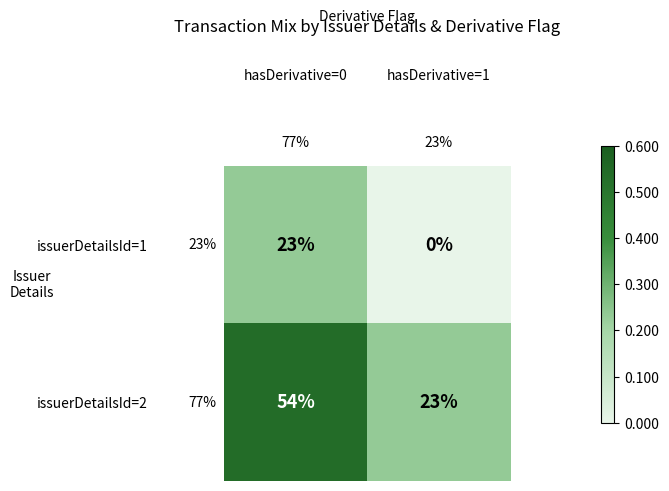

The issuerDetailsId=1 series shows 15 at hasDerivative=0. True or false?

False